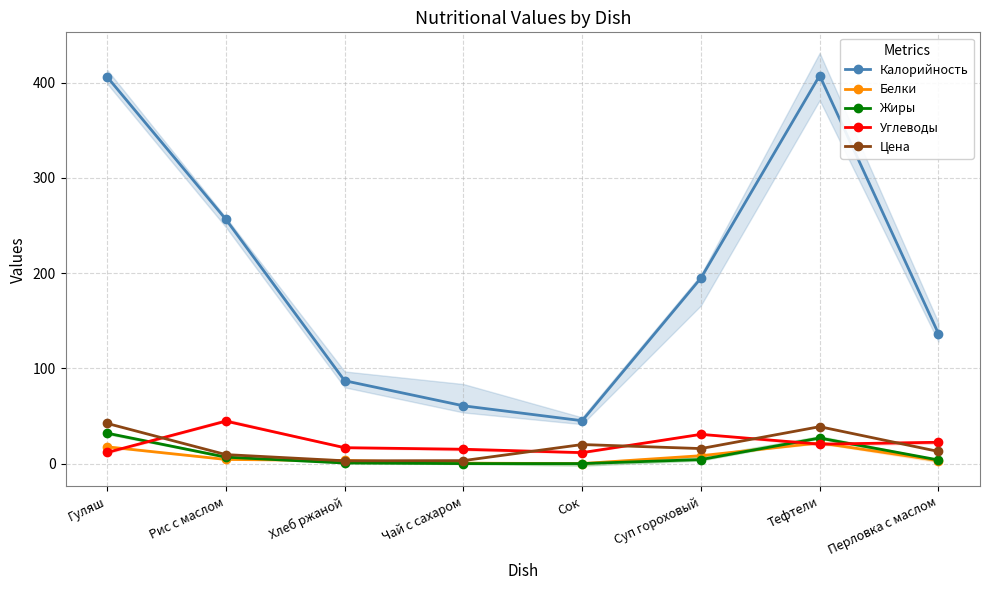

The Цена series shows 68.4 at Тефтели. True or false?

False